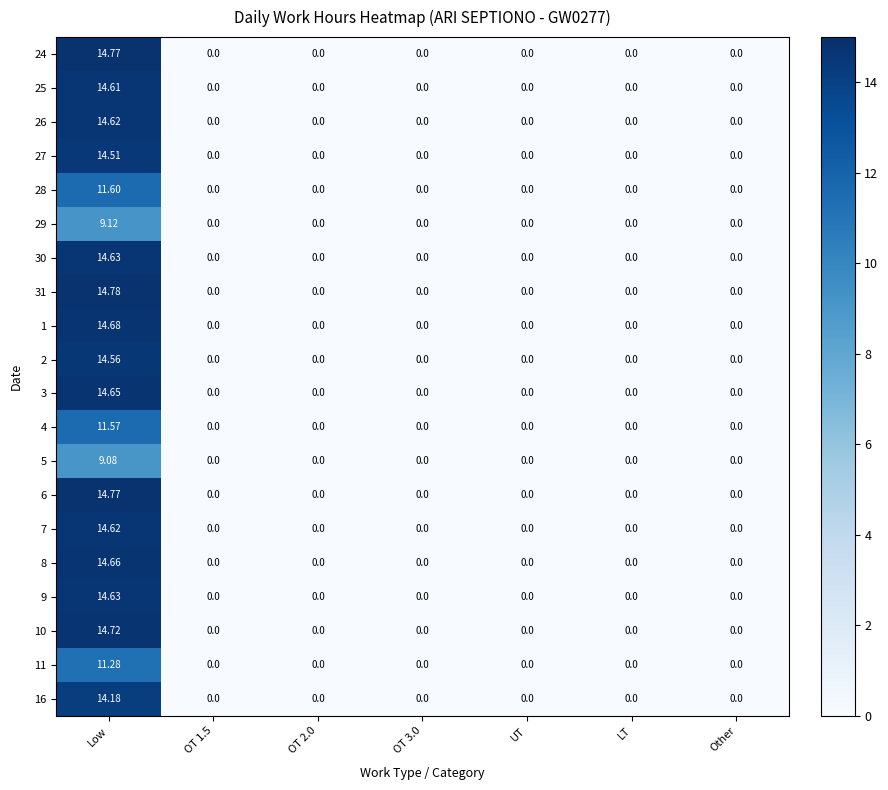

Which series has the widest spread of values?

31